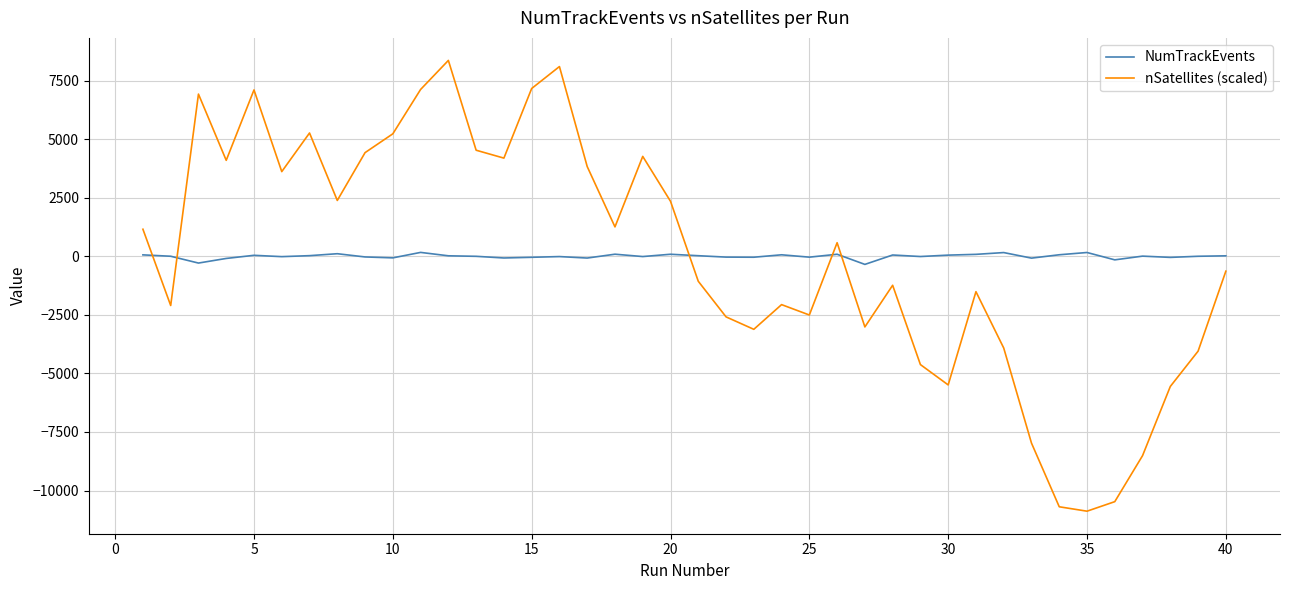

Which series has the widest spread of values?

nSatellites (scaled)